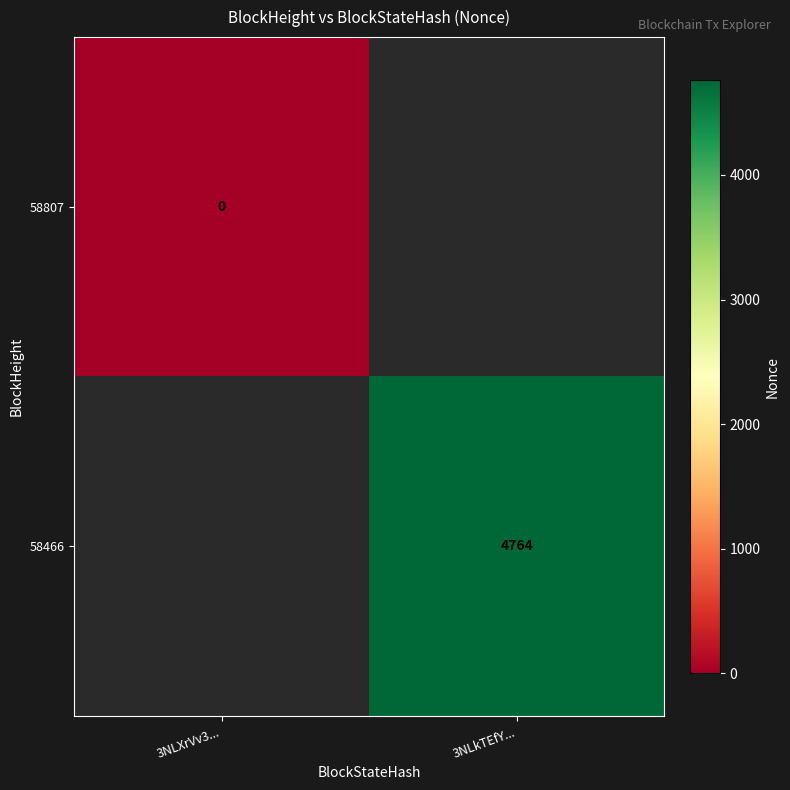

The value of 58466 at 3NLkTEfY... is 2436. True or false?

False